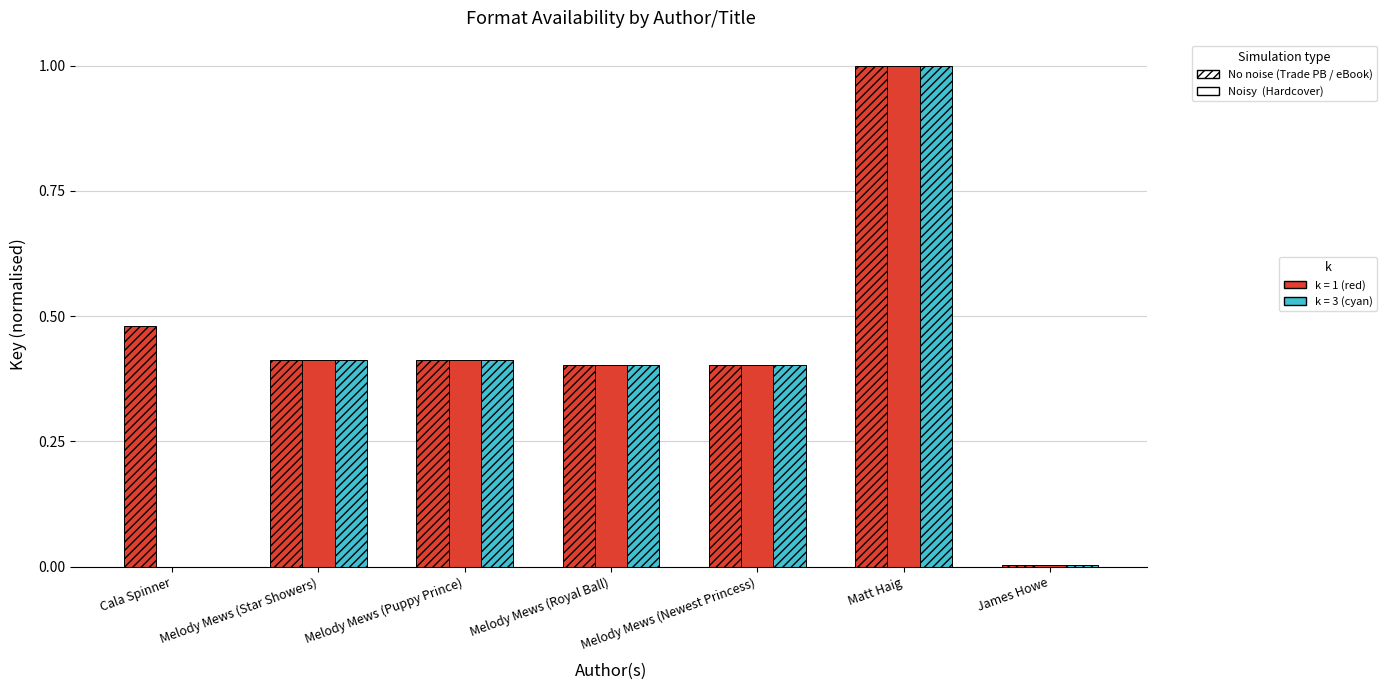

What position from the left is Melody Mews (Newest Princess)?

5